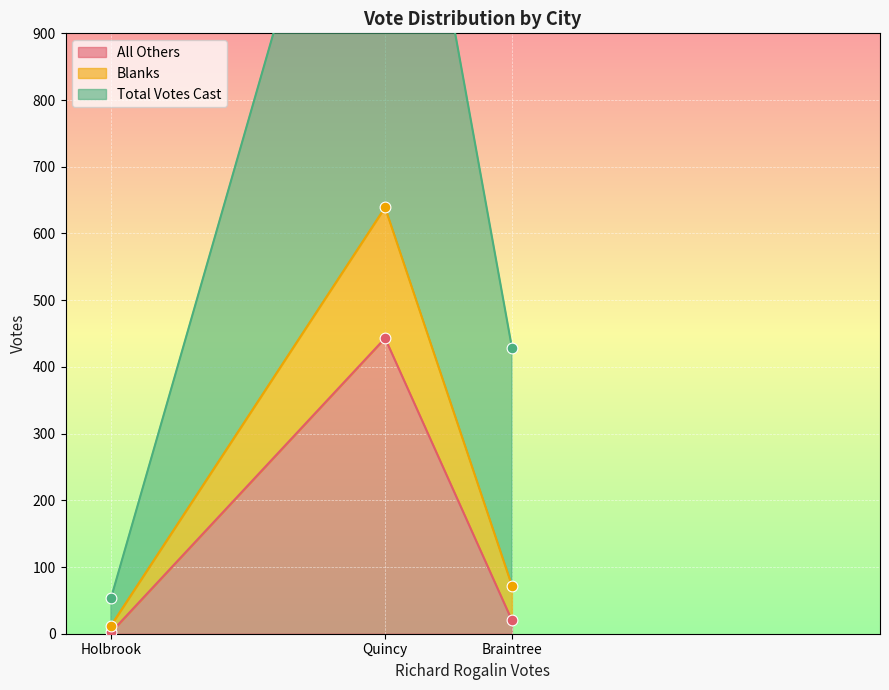

Which series has the largest total across all categories?

Total Votes Cast